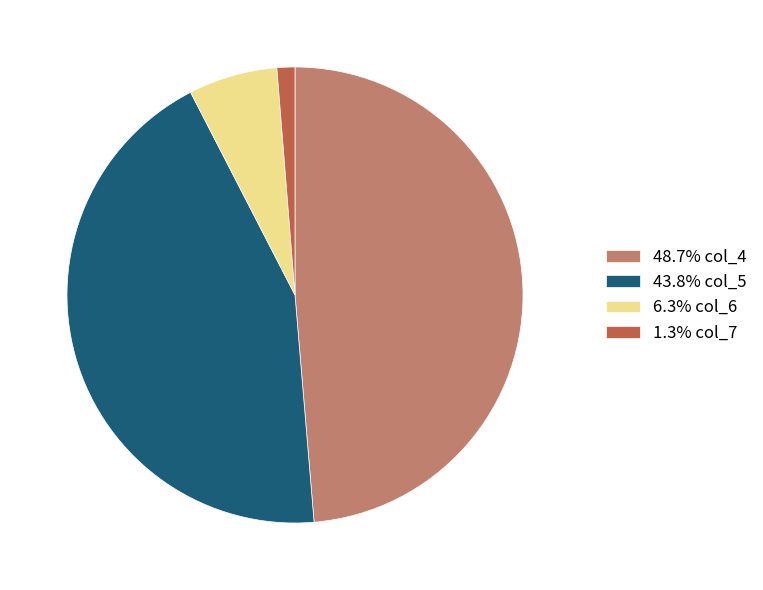

Is there any slice that represents more than half of the pie?

No